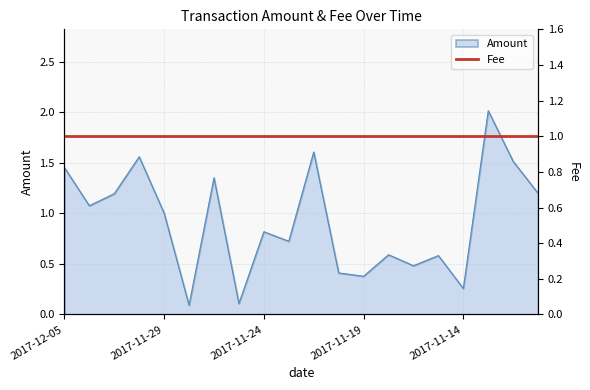

How many categories are shown in the chart?

20